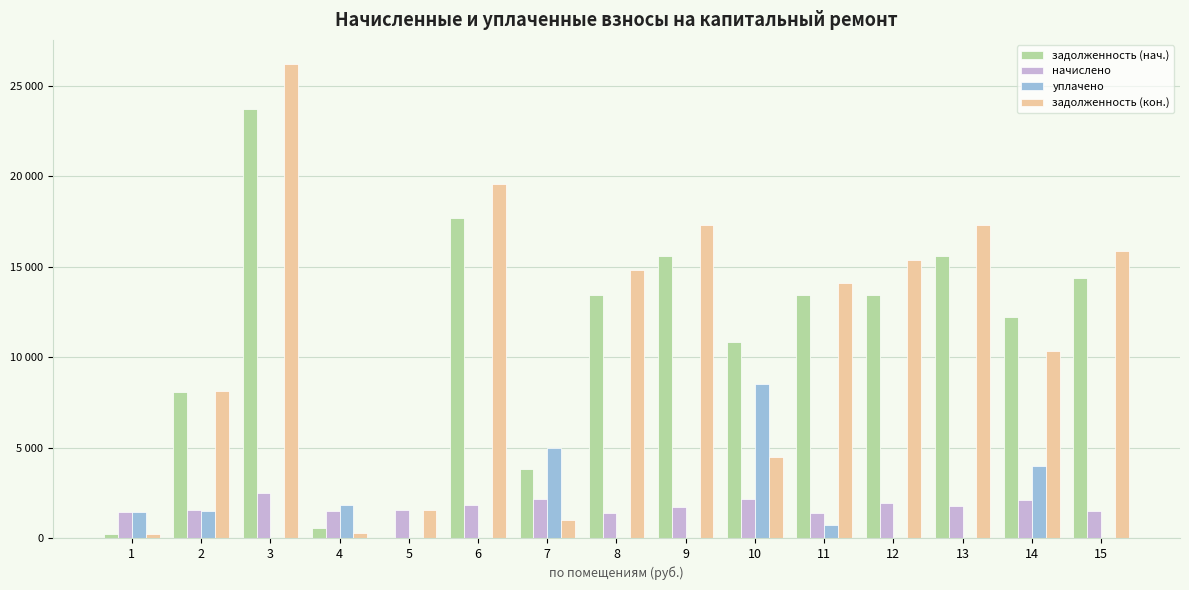

Are the bars horizontal?

No